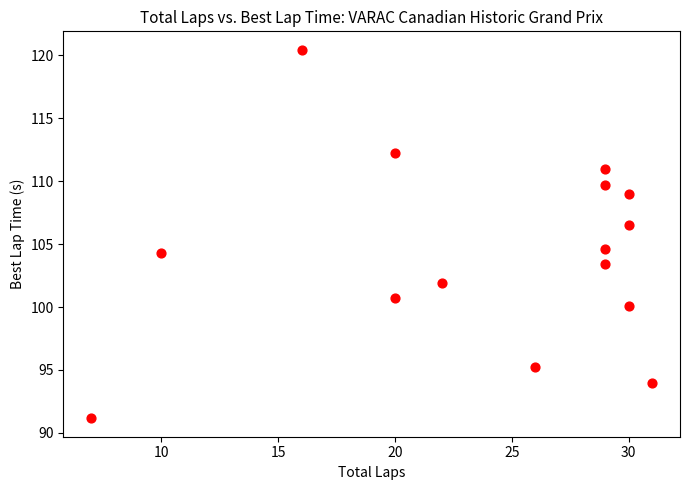

What is the range of Y values (max minus min)?

29.3